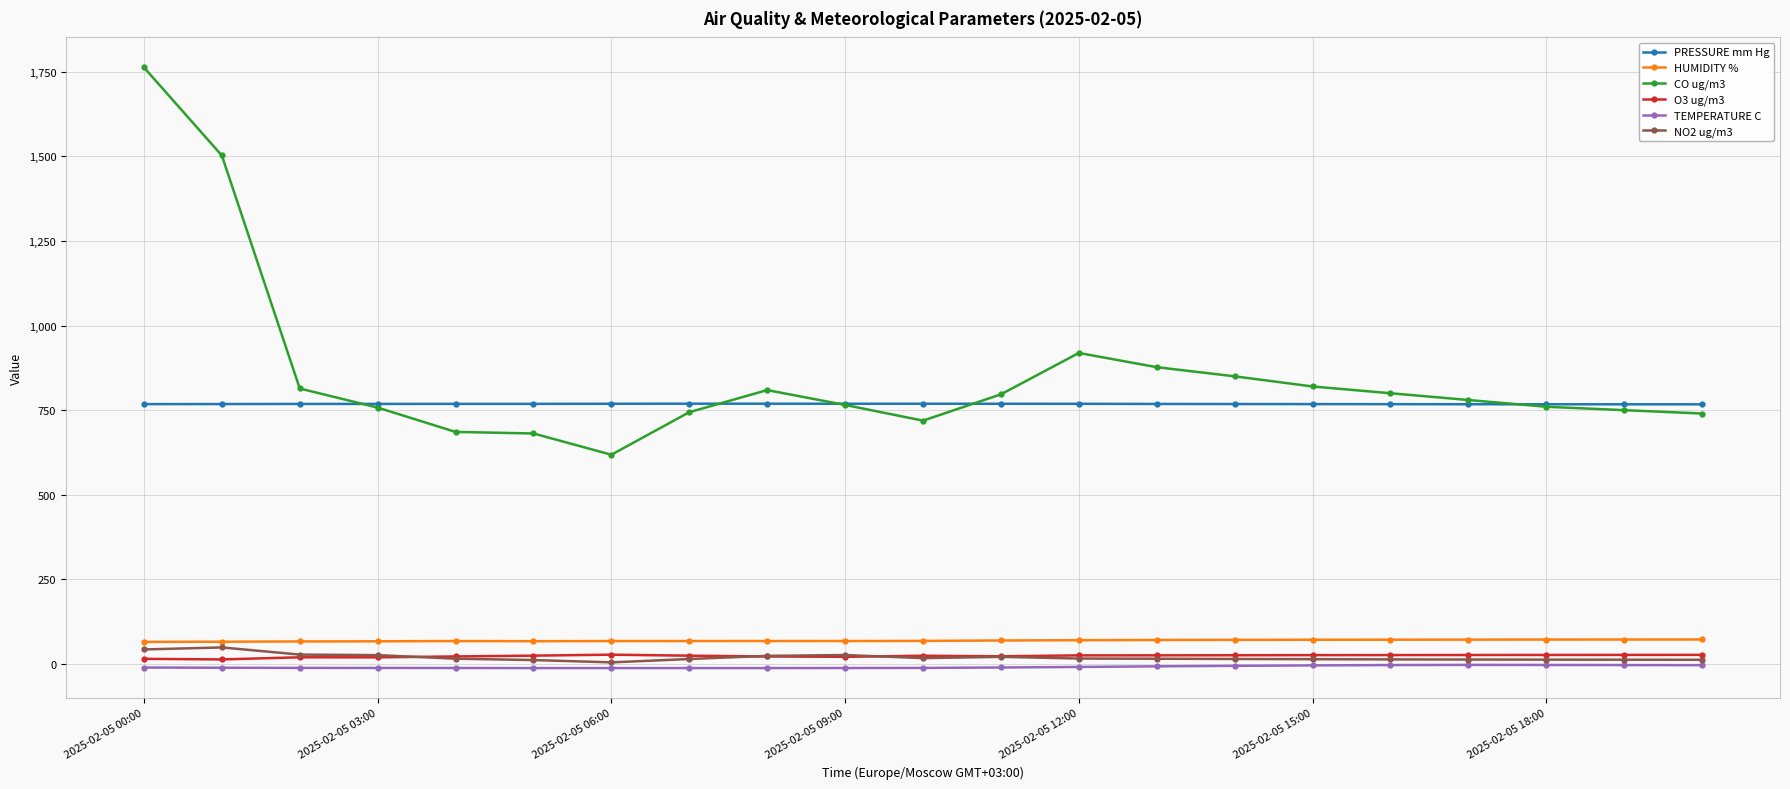

Which series has the widest spread of values?

CO ug/m3